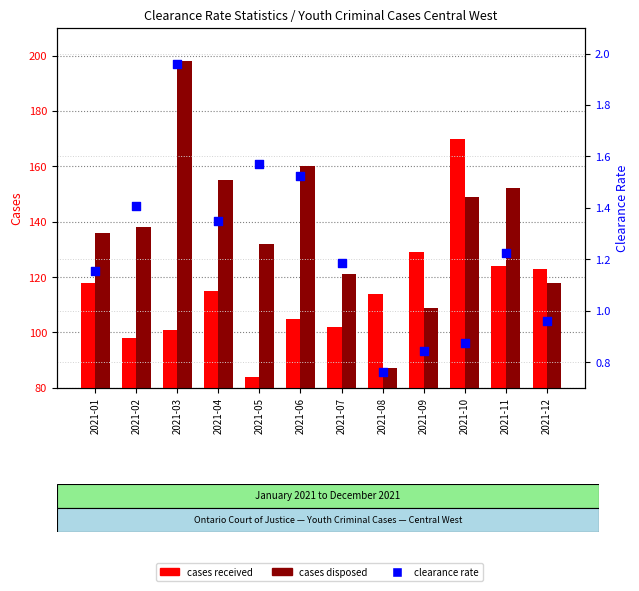

Is the value of cases disposed at 2021-05 greater than the value of clearance rate at 2021-04?

Yes